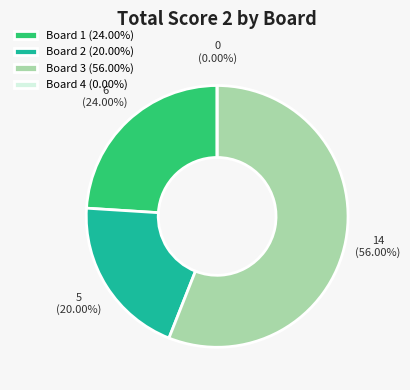

How many segments does this pie chart have?

4